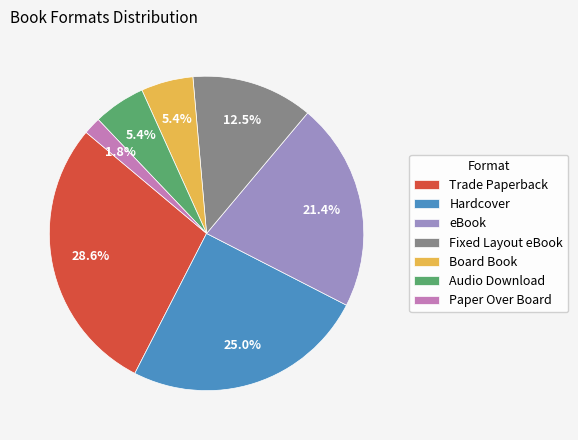

How many slices are in this pie chart?

7